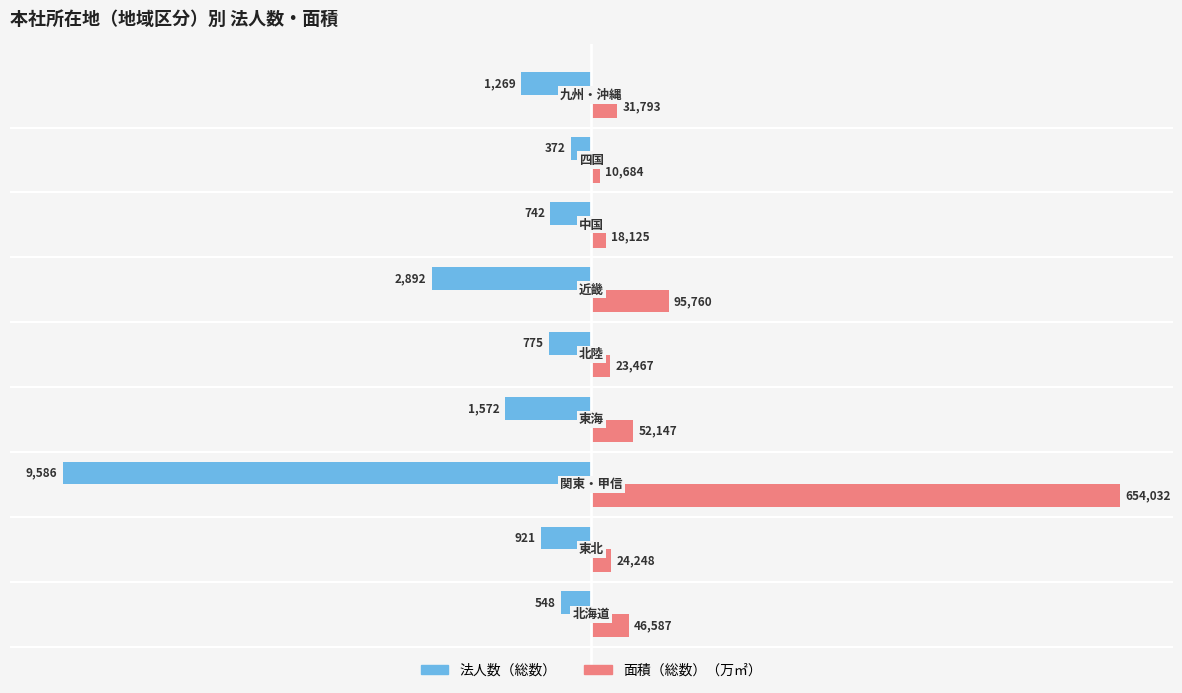

How many data points does each series have?

9